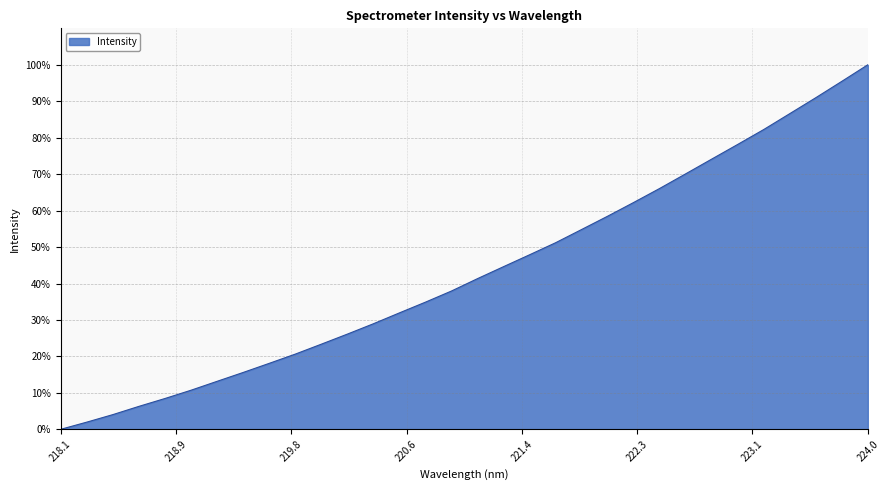

What is the difference between the maximum and minimum values?

100.0